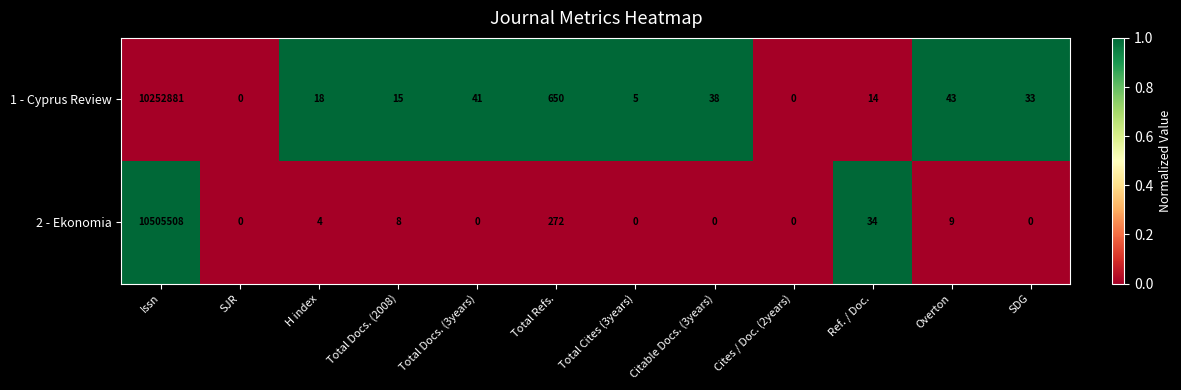

Between Total Docs. (3years) and Total Refs., which series saw the biggest shift?

1 - Cyprus Review